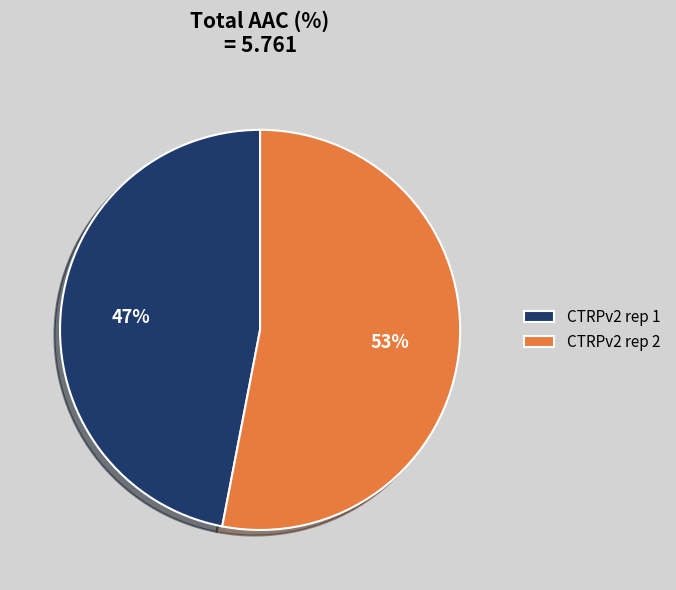

To the nearest percent, what percentage of the pie is CTRPv2 rep 1?

47%